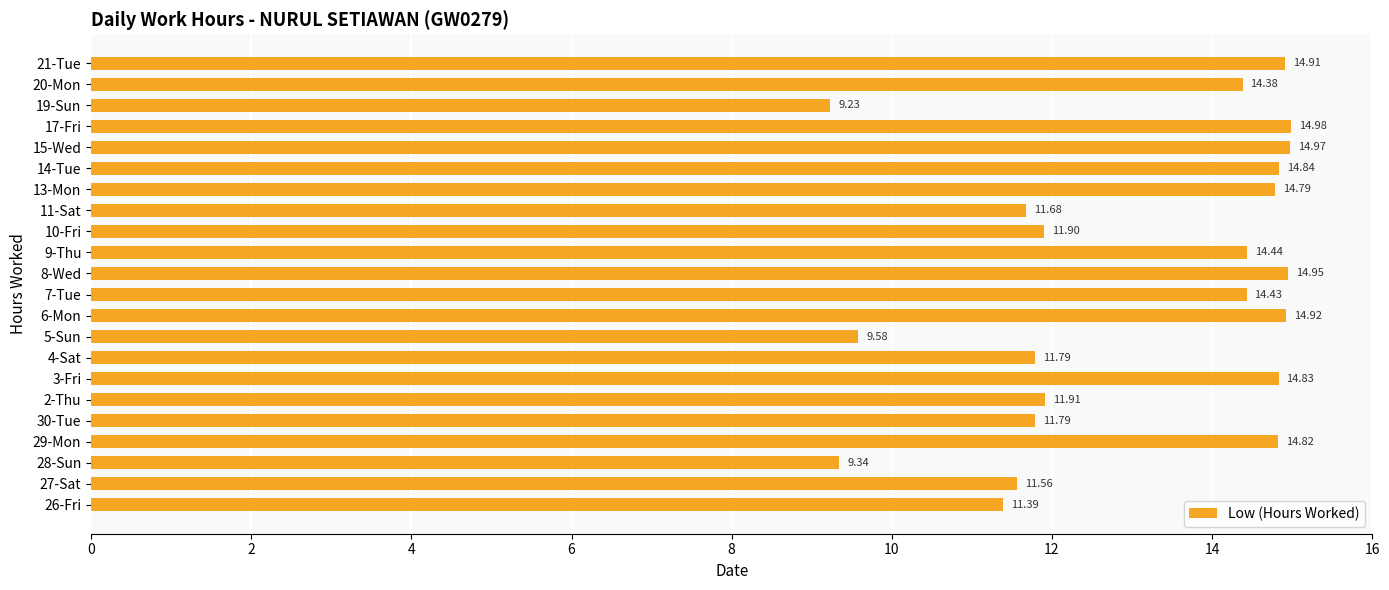

What is the change in value from 6-Mon to 11-Sat?

-3.2